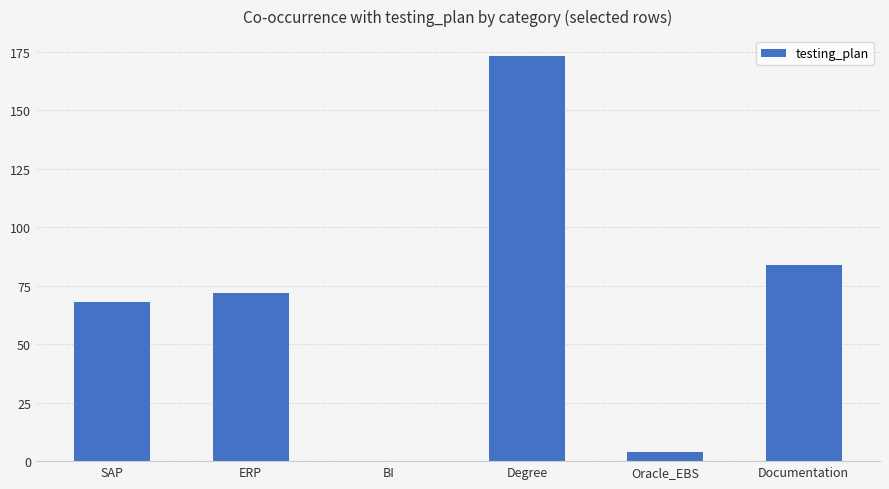

Are the bars horizontal?

No